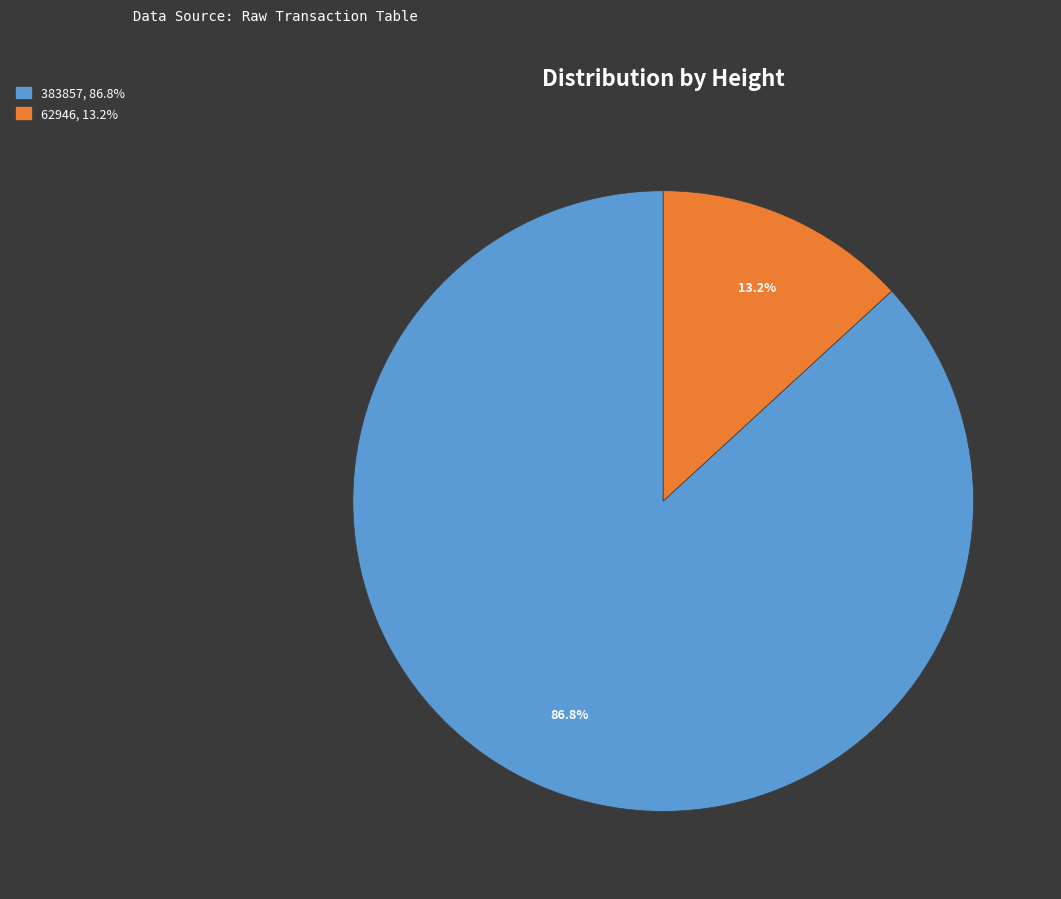

How many slices are in this pie chart?

2